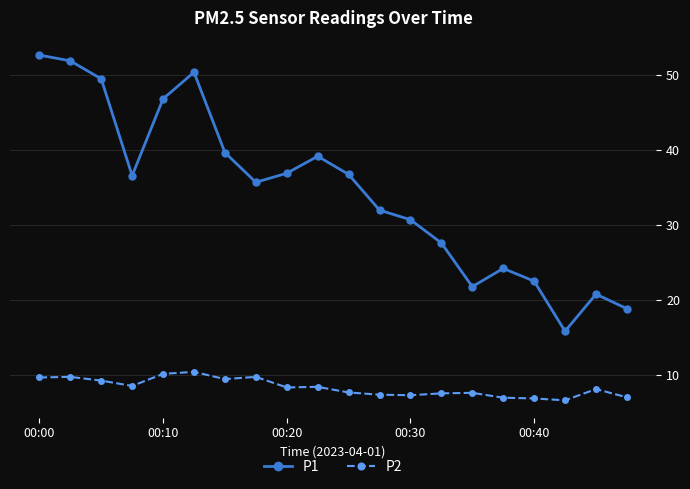

True or false: P2 has more than 0 interior local peaks.

True